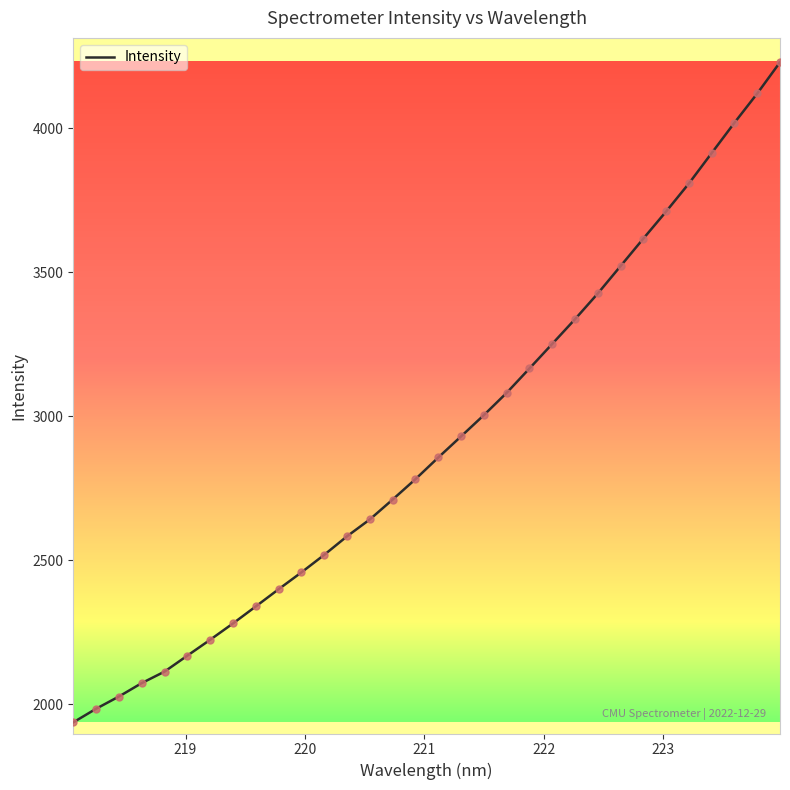

What is the maximum value shown in the chart?

4229.5